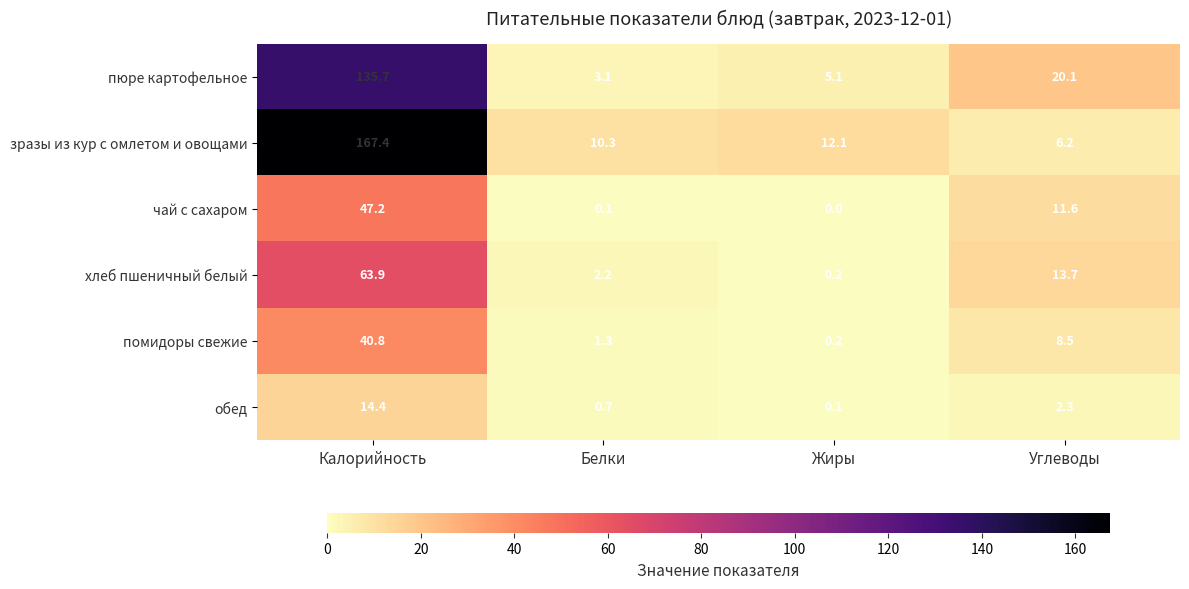

What is the difference between the зразы из кур с омлетом и овощами values at Углеводы and Белки?

4.1